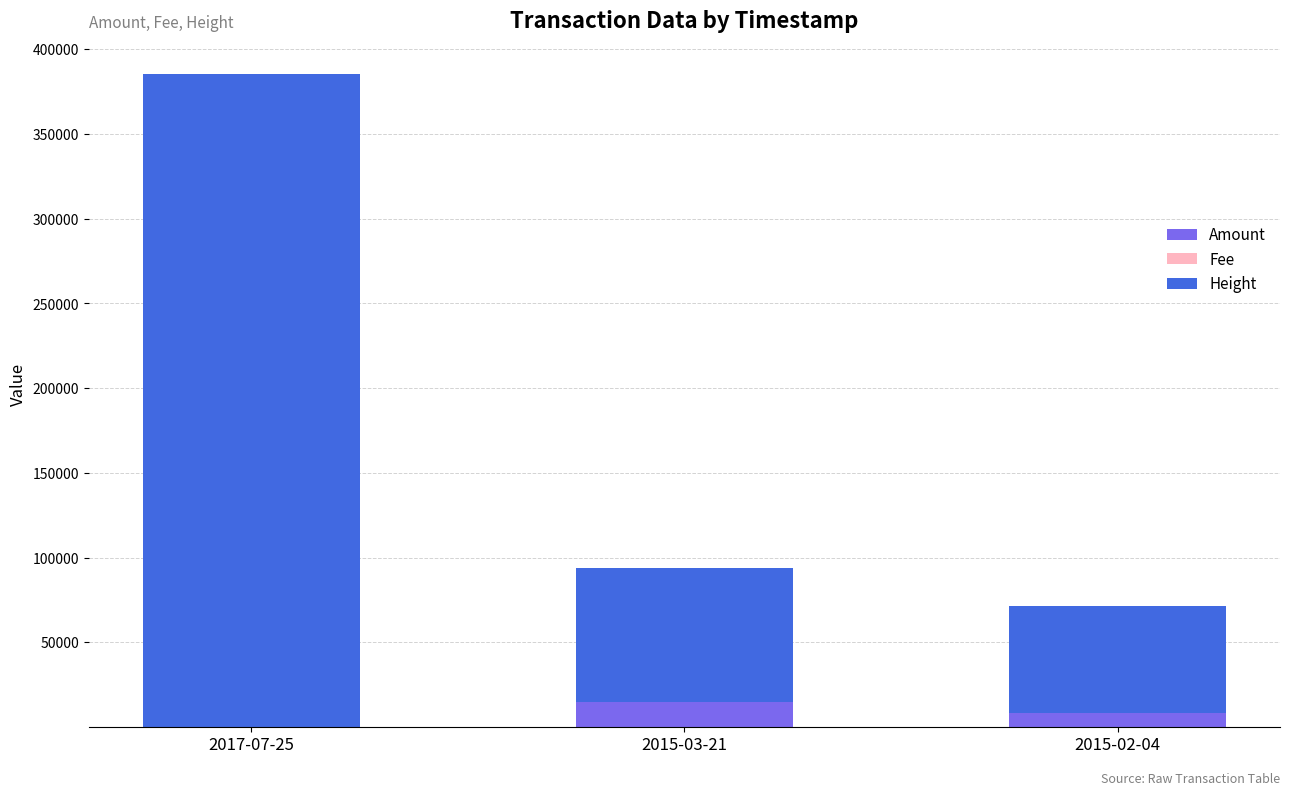

The Amount series shows 14699 at 2015-03-21. True or false?

True